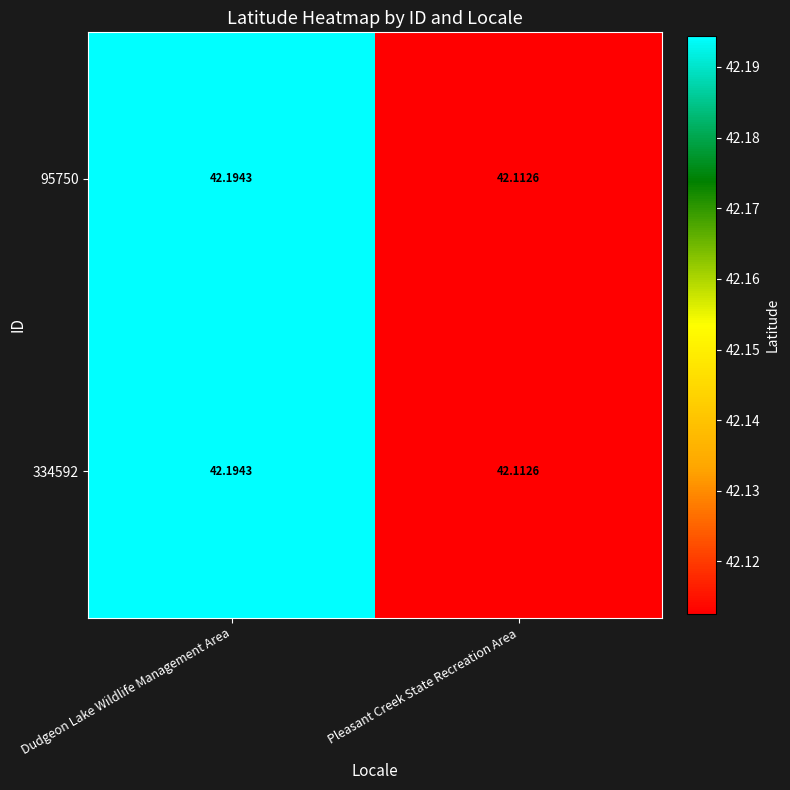

Is the value of 95750 at Dudgeon Lake Wildlife Management Area greater than the value of 334592 at Pleasant Creek State Recreation Area?

Yes